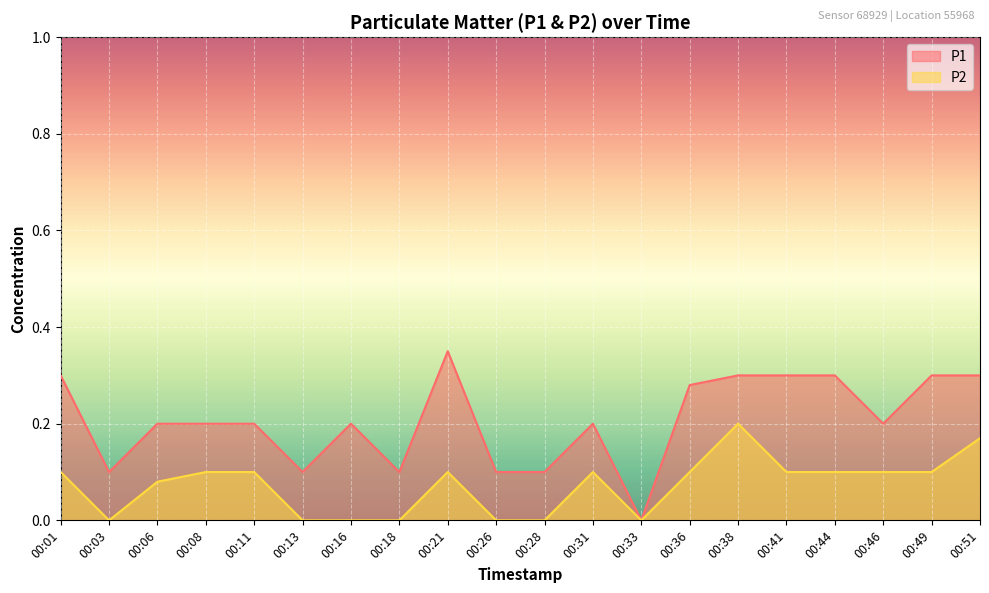

How many lines are shown in the chart?

2